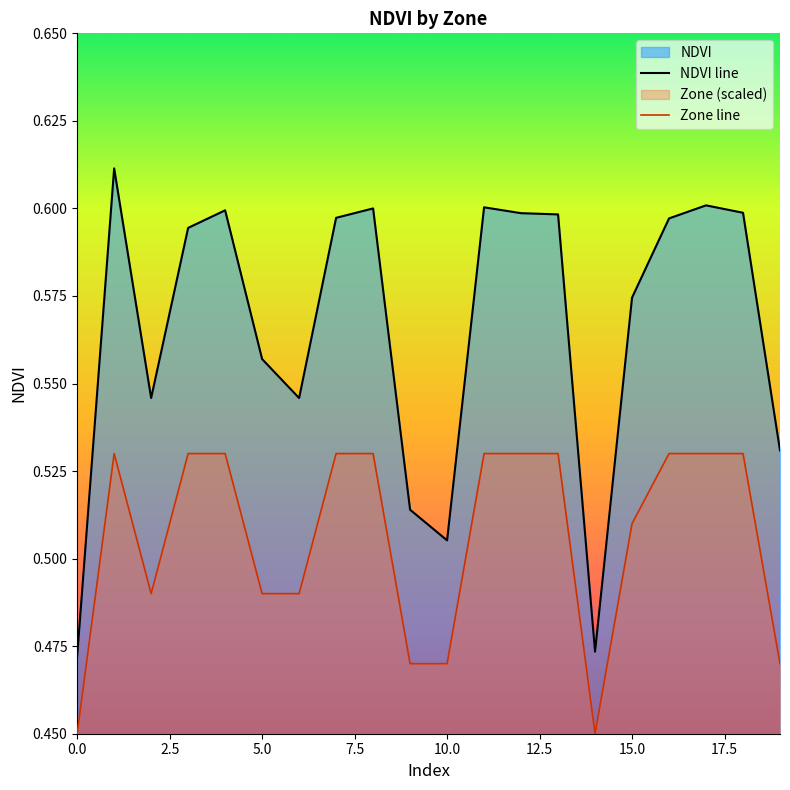

Read the NDVI line value at 18.

0.6